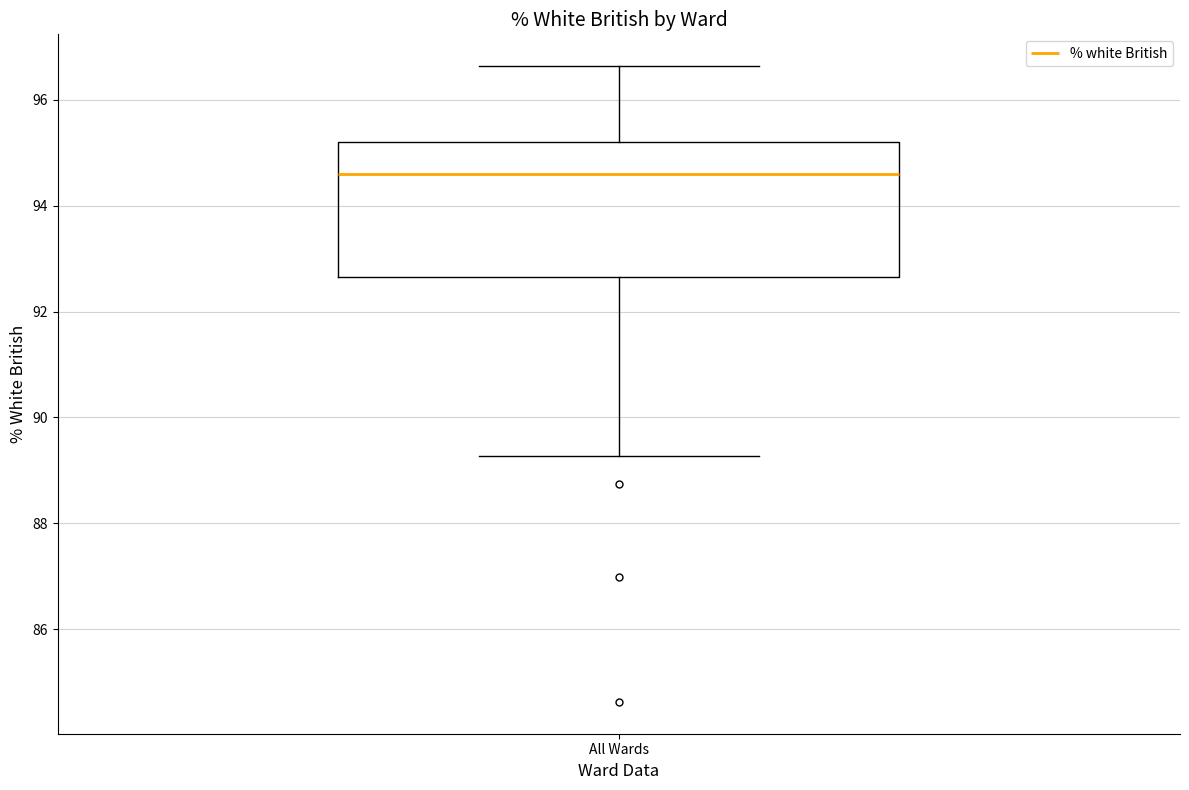

Transcribe this box plot: give where the median line is, the range the box spans, and where the two whiskers end, as read against the y-axis. The values are not printed on the chart, so give them approximately, as read against the axis.

median 94.6, box 92.6 to 95.2, whiskers 89.2 to 96.6